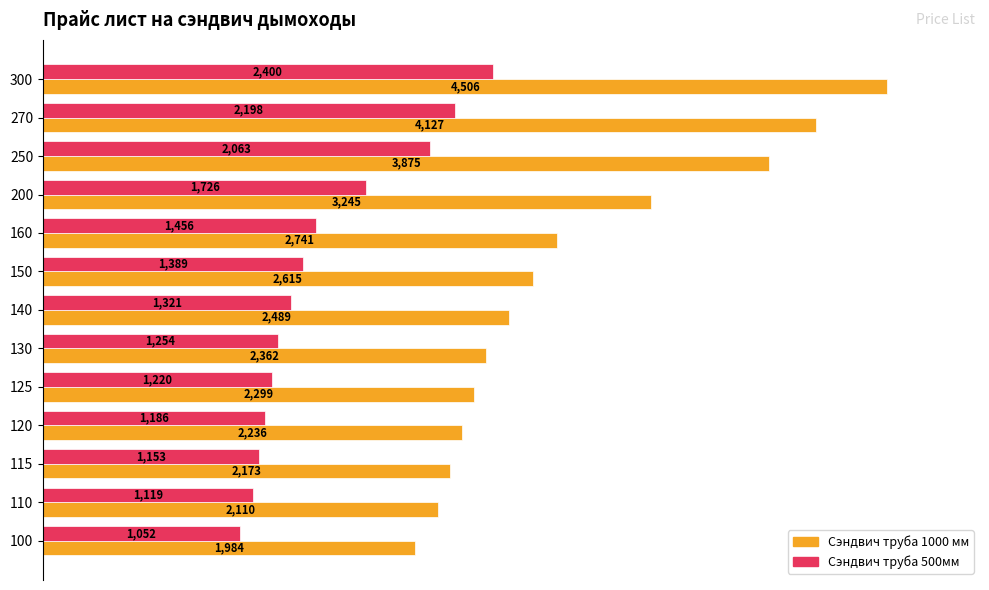

What is the difference between the second highest and second lowest values in the Сэндвич труба 1000 мм series?

2017.0